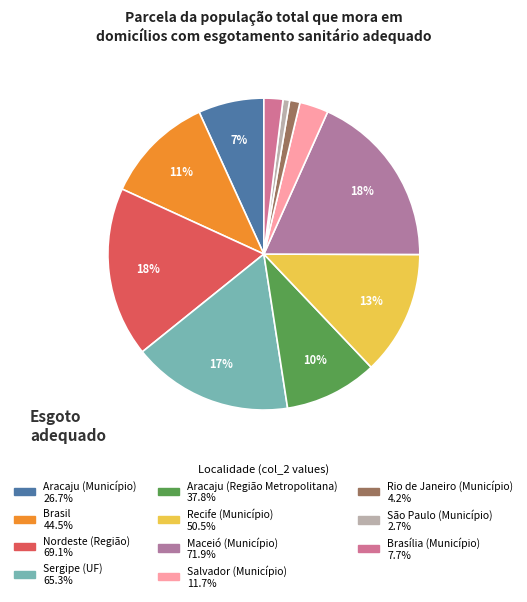

How many segments does this pie chart have?

11